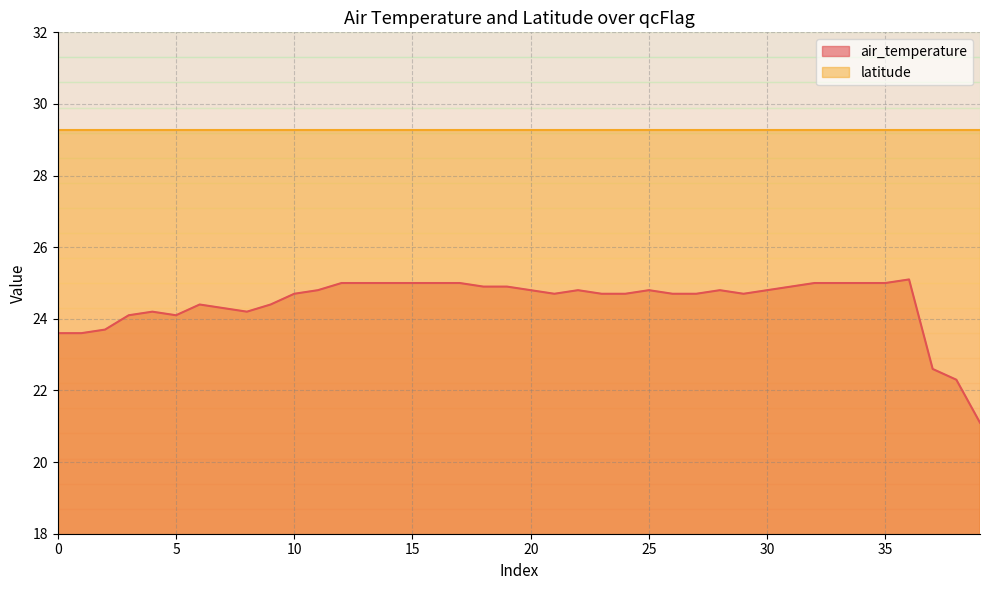

Rank the series by their average value, from lowest to highest.

air_temperature, latitude